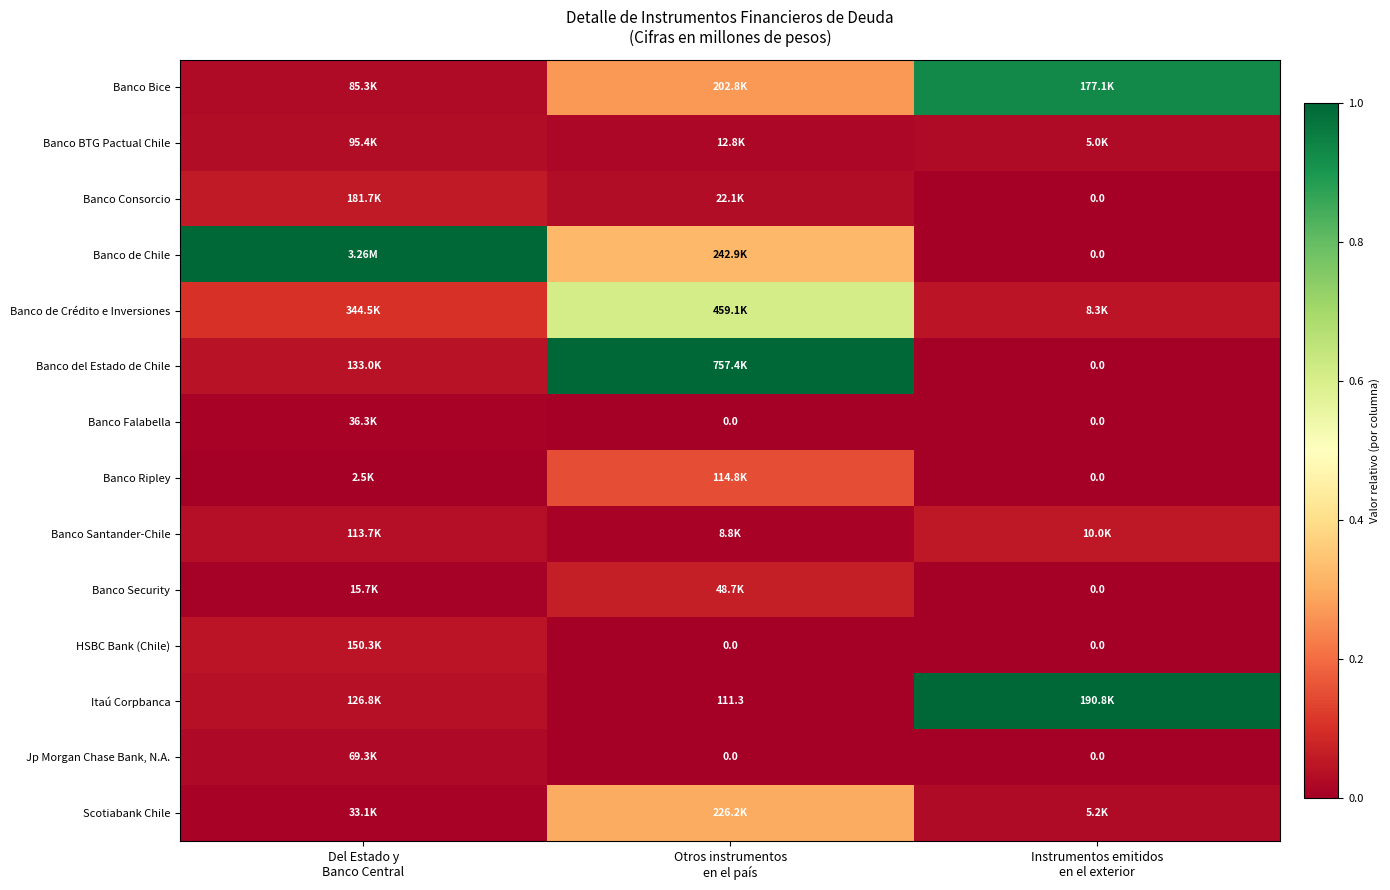

Which series has the widest spread of values?

Banco de Chile